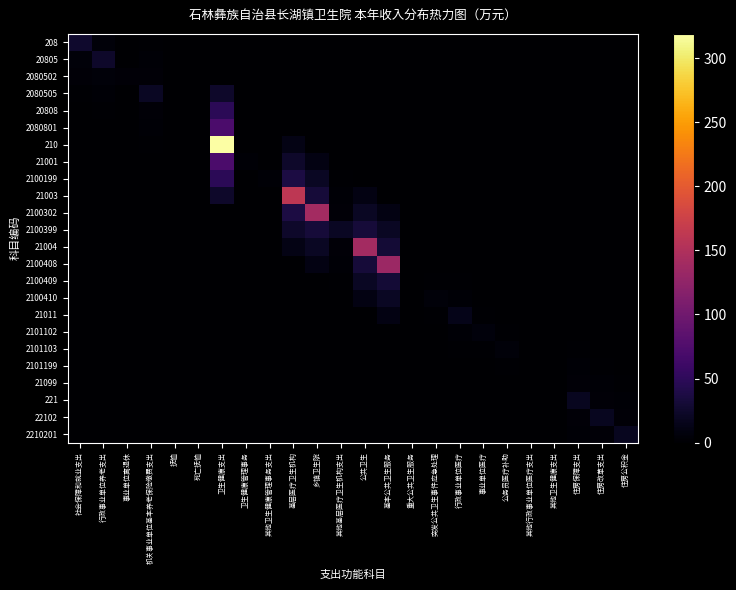

At how many categories does at least one series exceed 308?

1